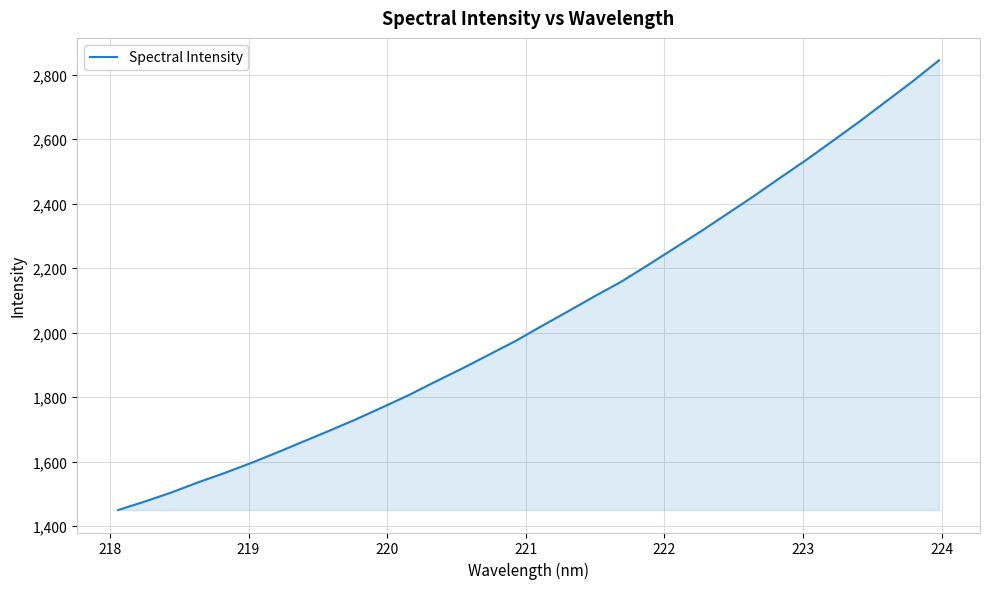

What is the smallest value displayed?

1450.4